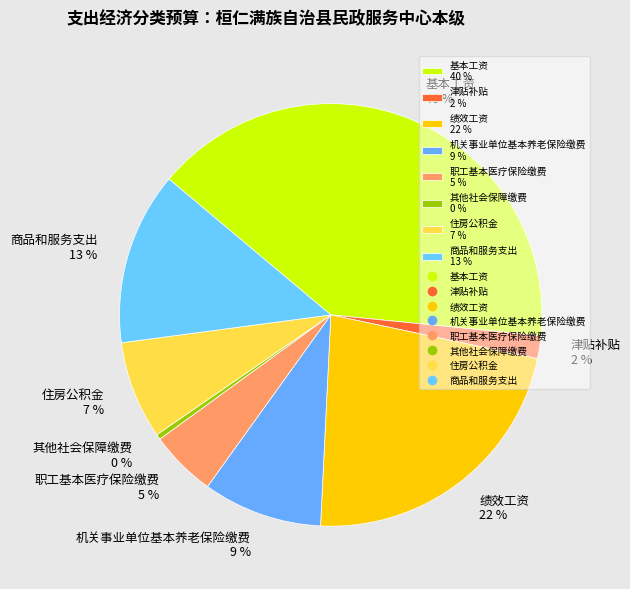

Approximately how many times larger is the value at 住房公积金 compared to 绩效工资?

0.3